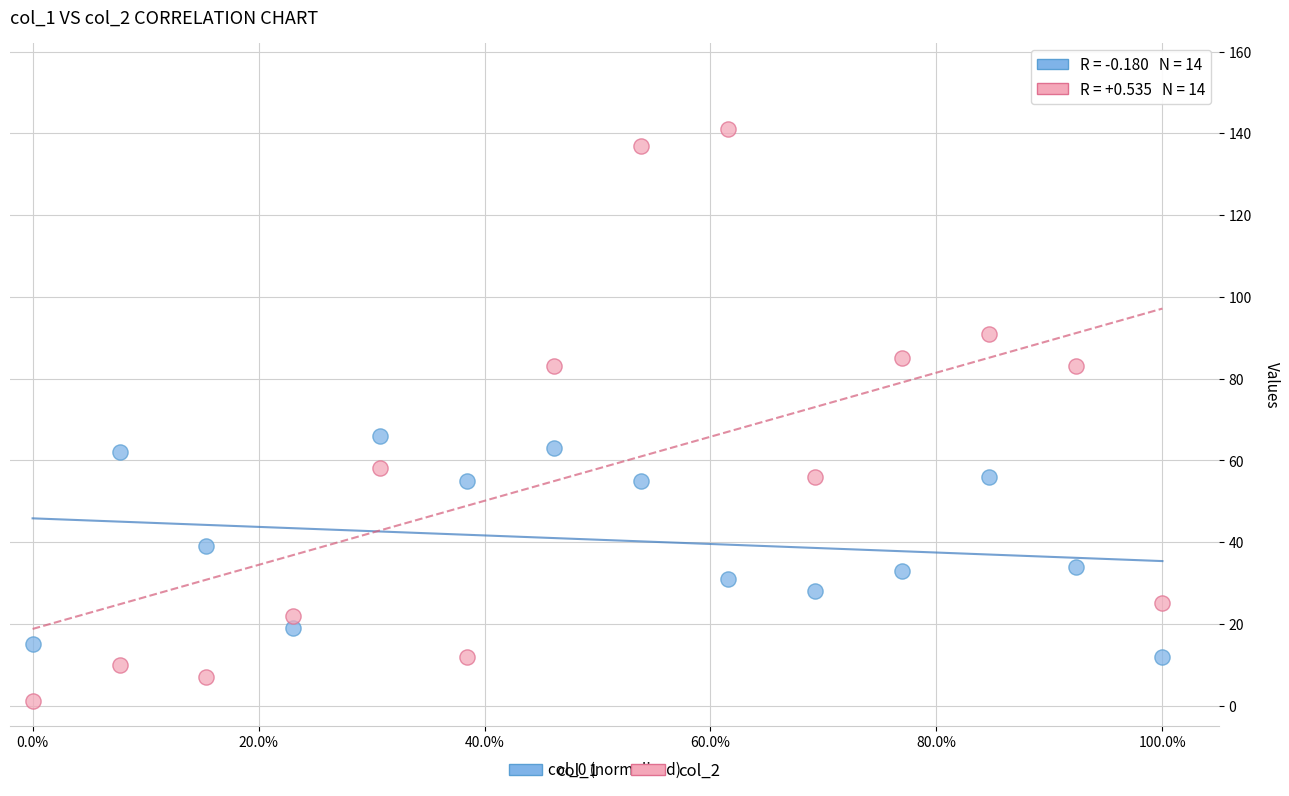

Which series contains the highest Y value?

col_2